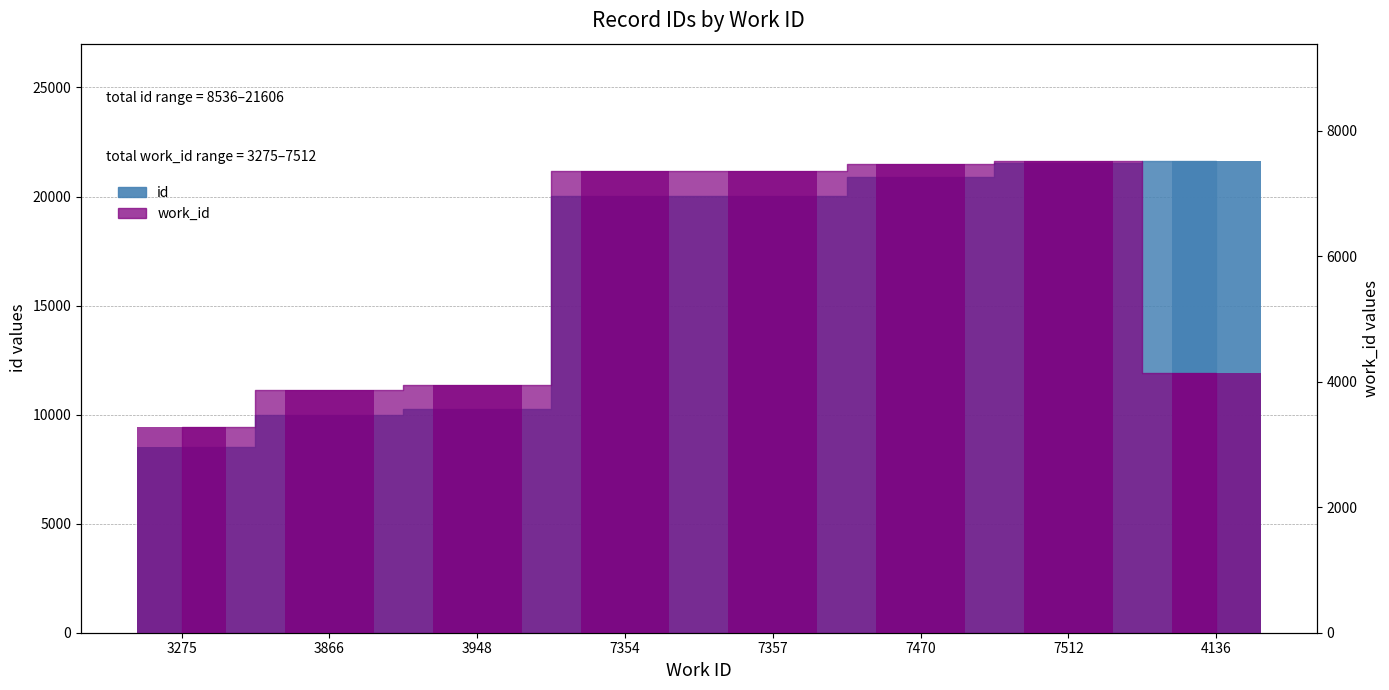

Which series has the largest range (max minus min)?

id